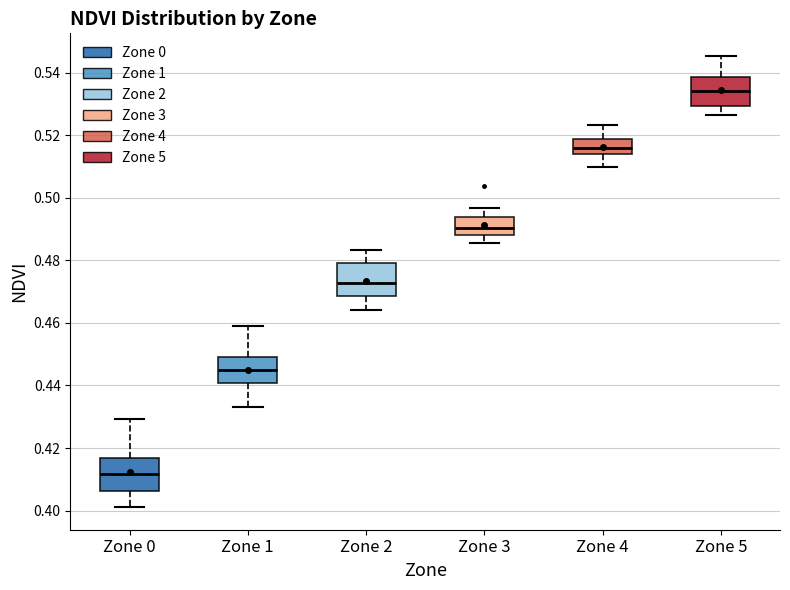

Reading left to right, transcribe this box plot: for each box, give where its median line is, the range the box spans, and where its two whiskers end, as read against the y-axis. The values are not printed on the chart, so give them approximately, as read against the axis.

Zone 0: median 0.412, box 0.406 to 0.416, whiskers 0.402 to 0.430
Zone 1: median 0.444, box 0.440 to 0.450, whiskers 0.434 to 0.460
Zone 2: median 0.472, box 0.468 to 0.480, whiskers 0.464 to 0.484
Zone 3: median 0.490, box 0.488 to 0.494, whiskers 0.486 to 0.496
Zone 4: median 0.516, box 0.514 to 0.518, whiskers 0.510 to 0.524
Zone 5: median 0.534, box 0.530 to 0.538, whiskers 0.526 to 0.546